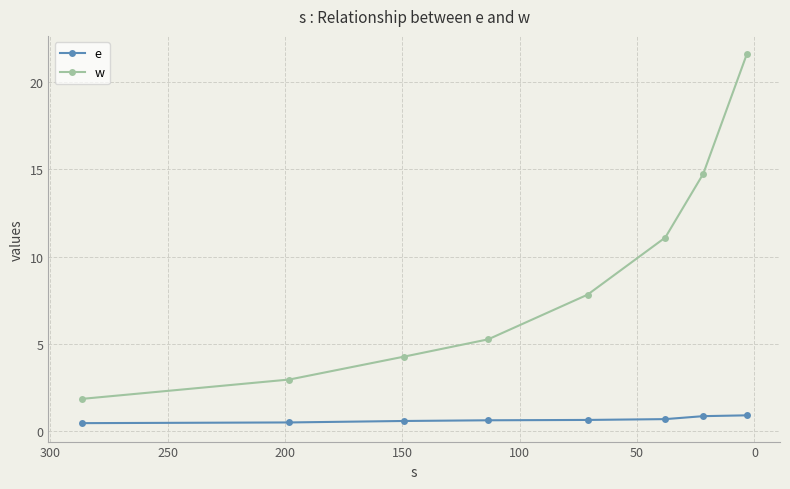

What is the total value across all series at 100?

5.9